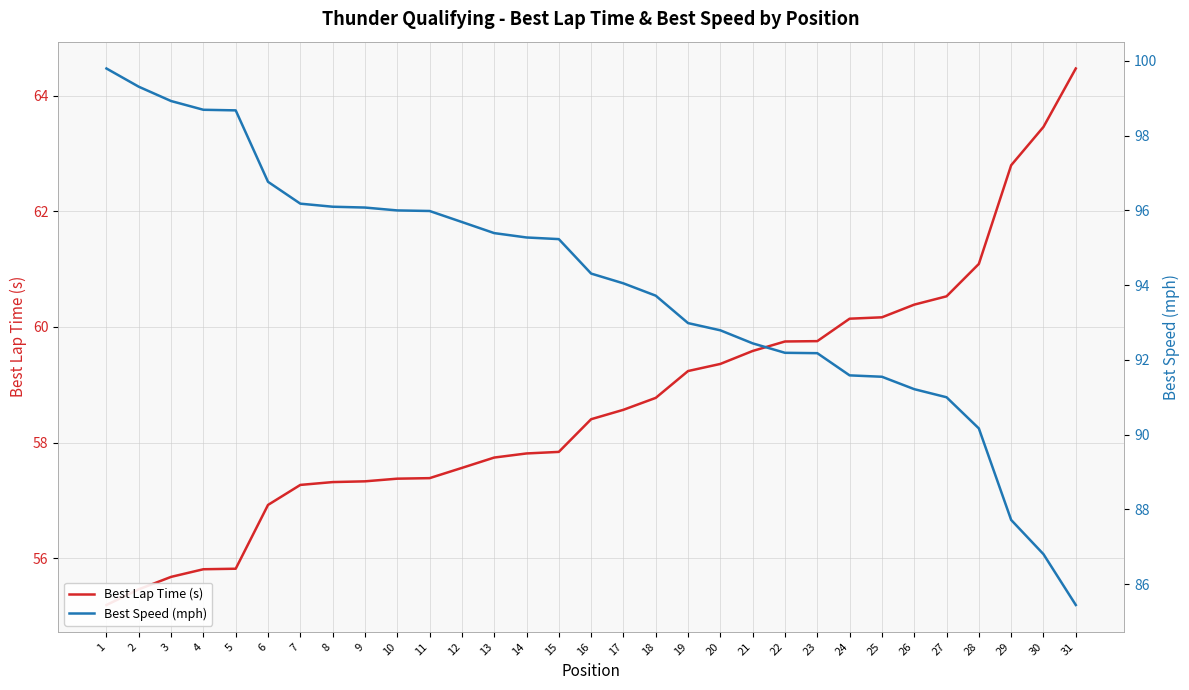

True or false: Best Lap Time (s) has a value of 103.0 at 29.

False